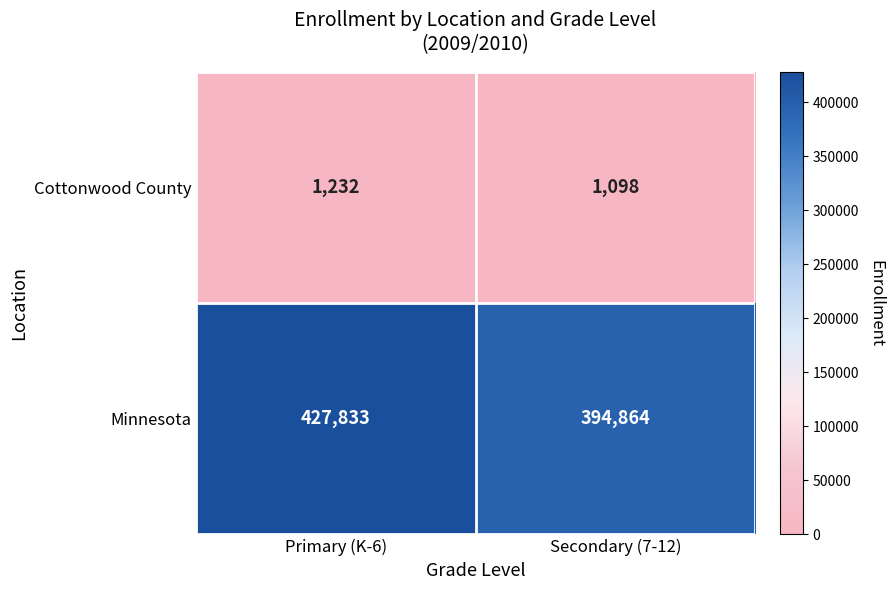

Reading right to left, what are all the values shown in this chart?

Cottonwood County: Secondary (7-12)=1098	Primary (K-6)=1232
Minnesota: Secondary (7-12)=394864	Primary (K-6)=427833